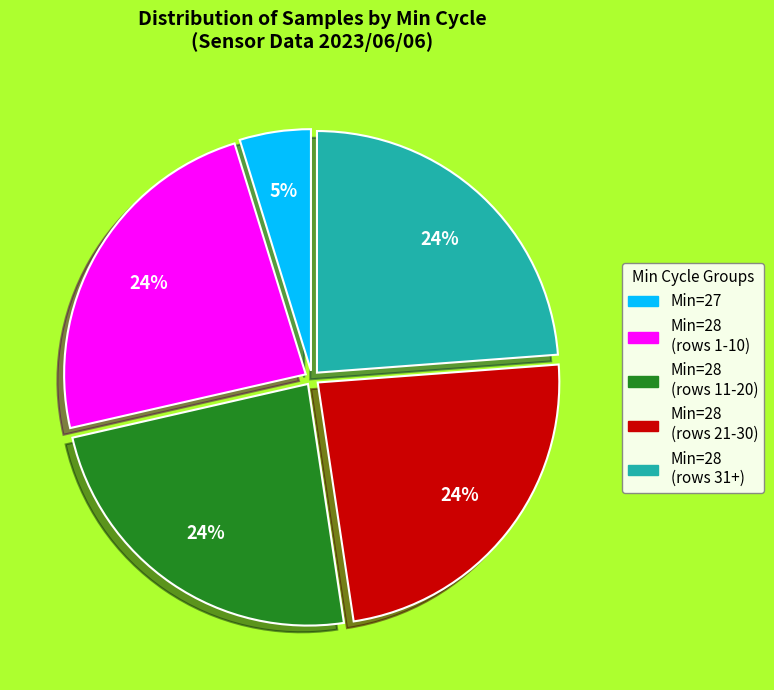

To the nearest percent, what is the average slice percentage?

20%